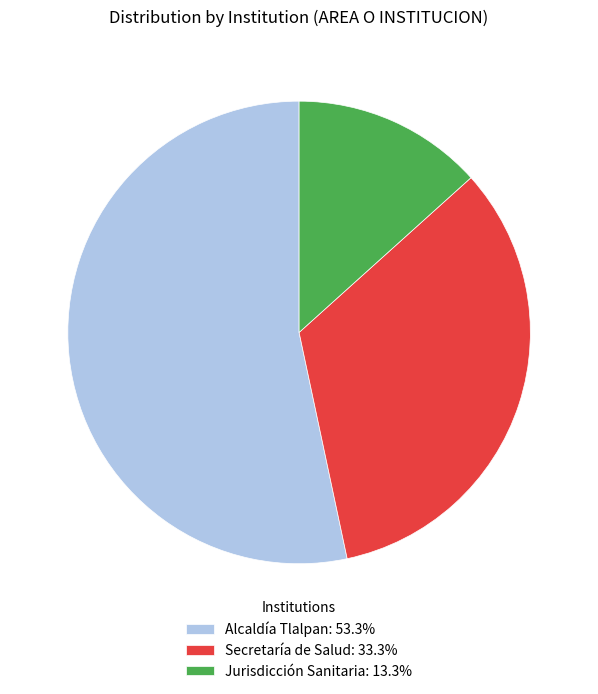

Is it true that Jurisdicción Sanitaria is 22% of the pie?

False